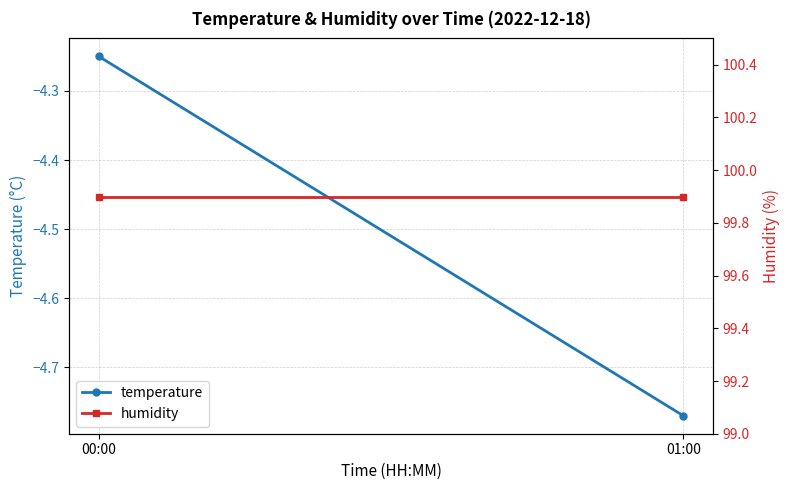

How many lines are shown in the chart?

2